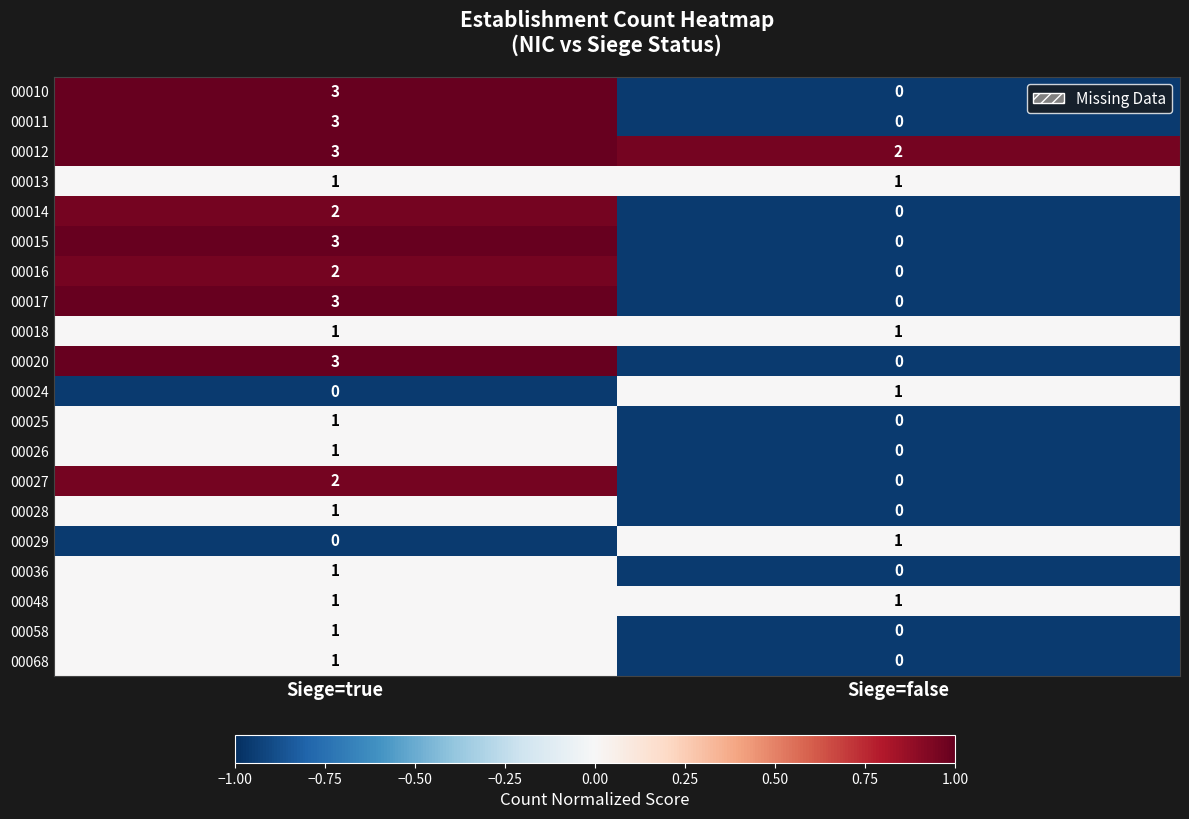

At which category is the sum across all series the highest?

Siege=true